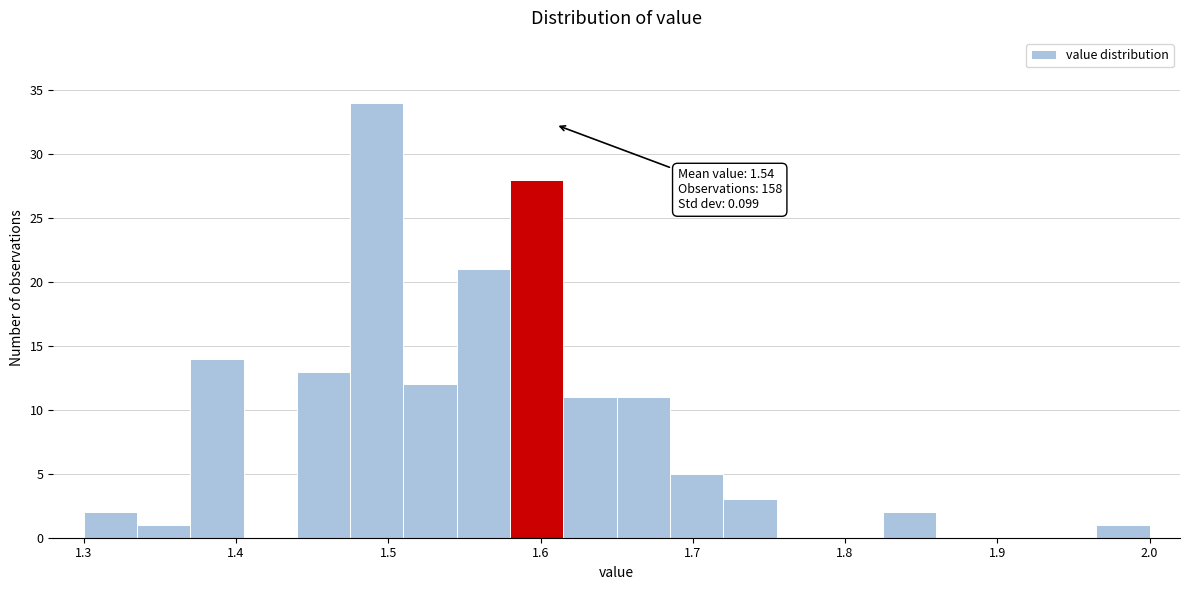

Around what value on the x-axis is the tallest bar? Give the approximate position of its centre, as read against the axis.

1.49